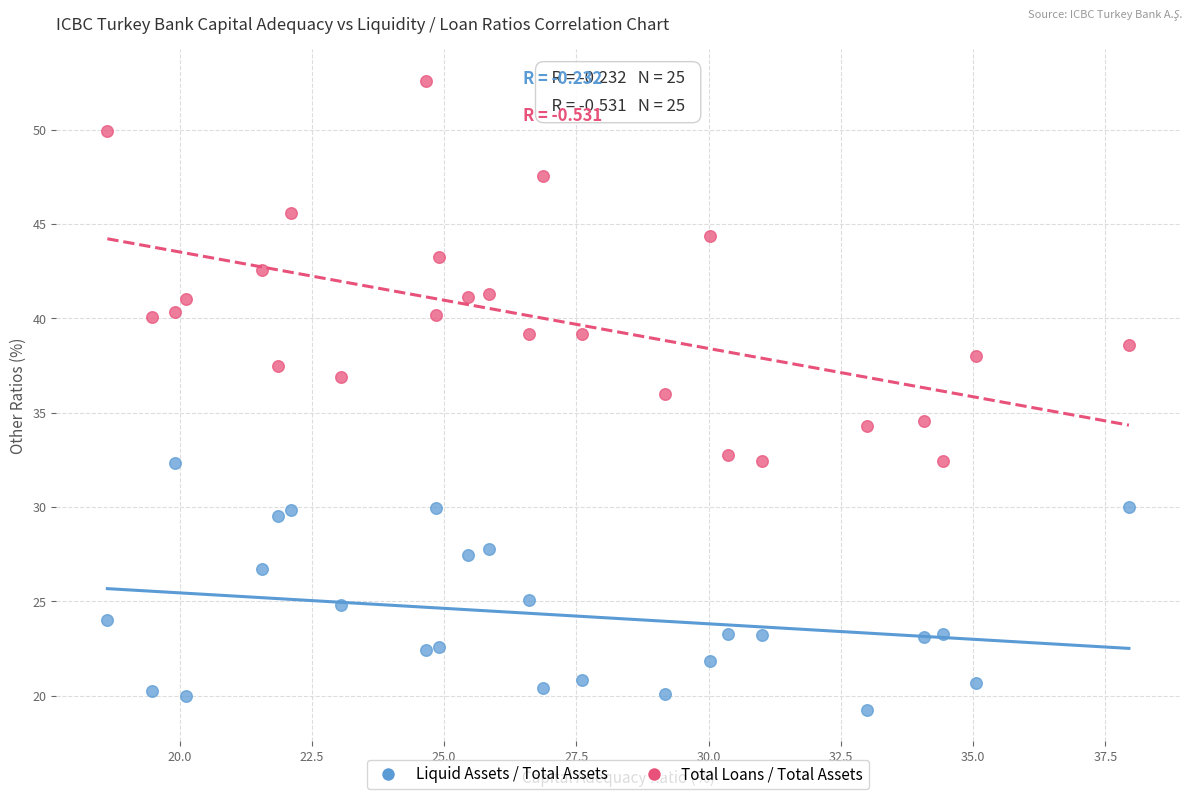

Across all data points, what is the range of Y values (max minus min)?

33.4